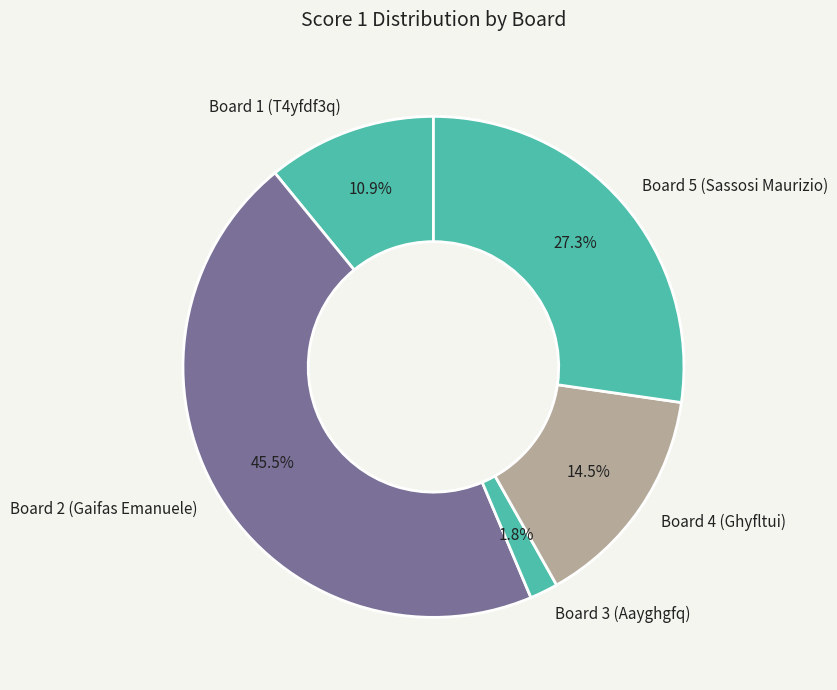

Do Board 1 (T4yfdf3q) and Board 4 (Ghyfltui) together represent more than half of the pie?

No